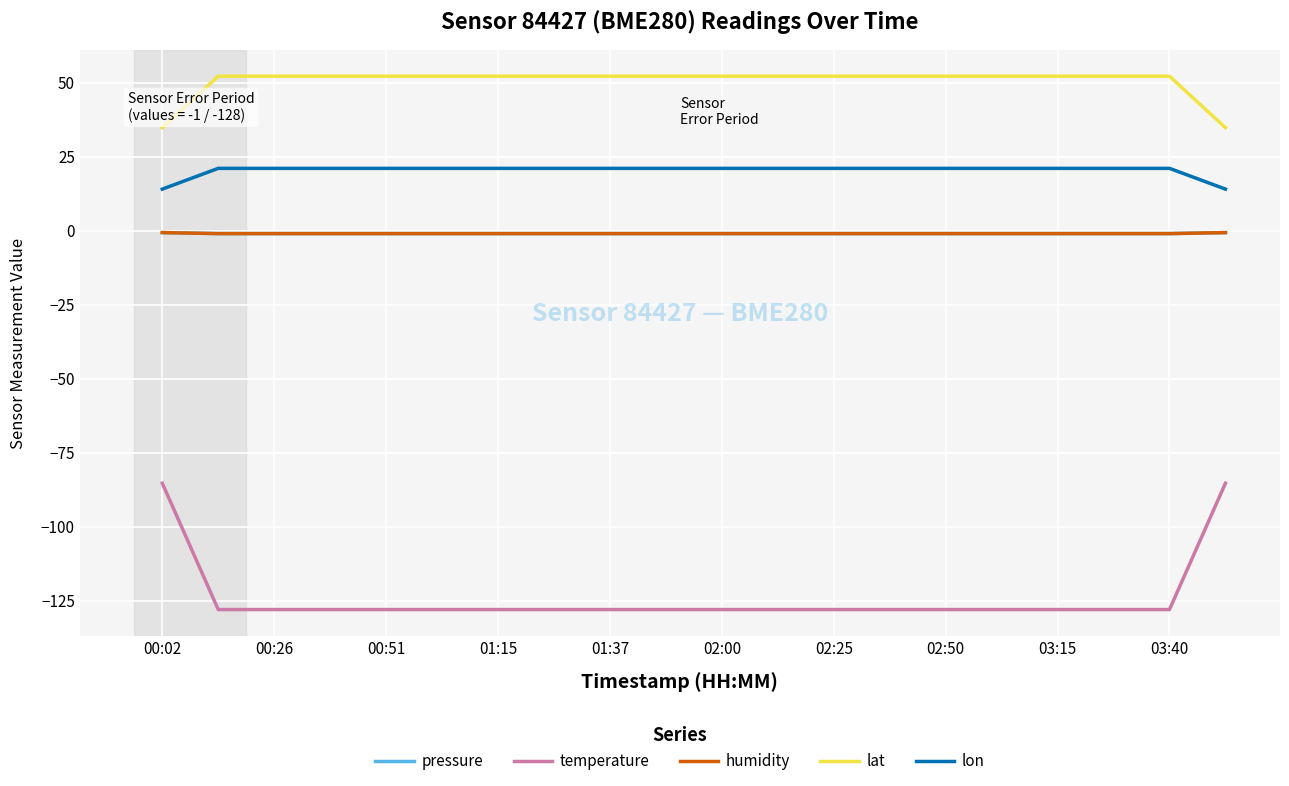

Which category has the highest value in the pressure series?

00:02